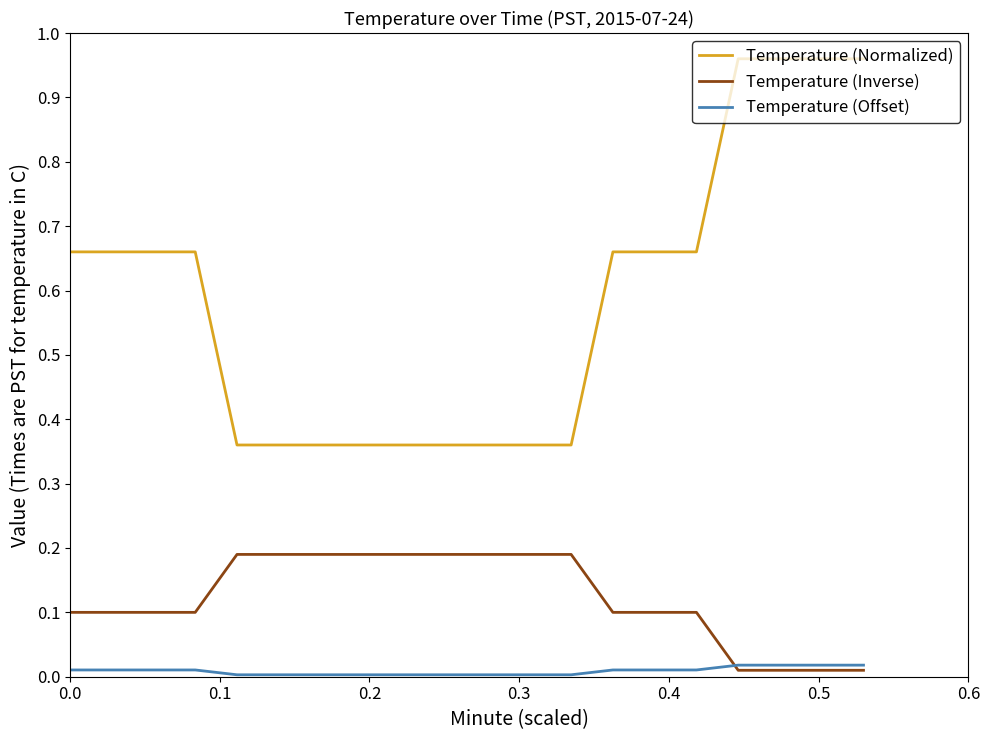

True or false: Temperature (Offset) and Temperature (Normalized) intersect in this chart.

False